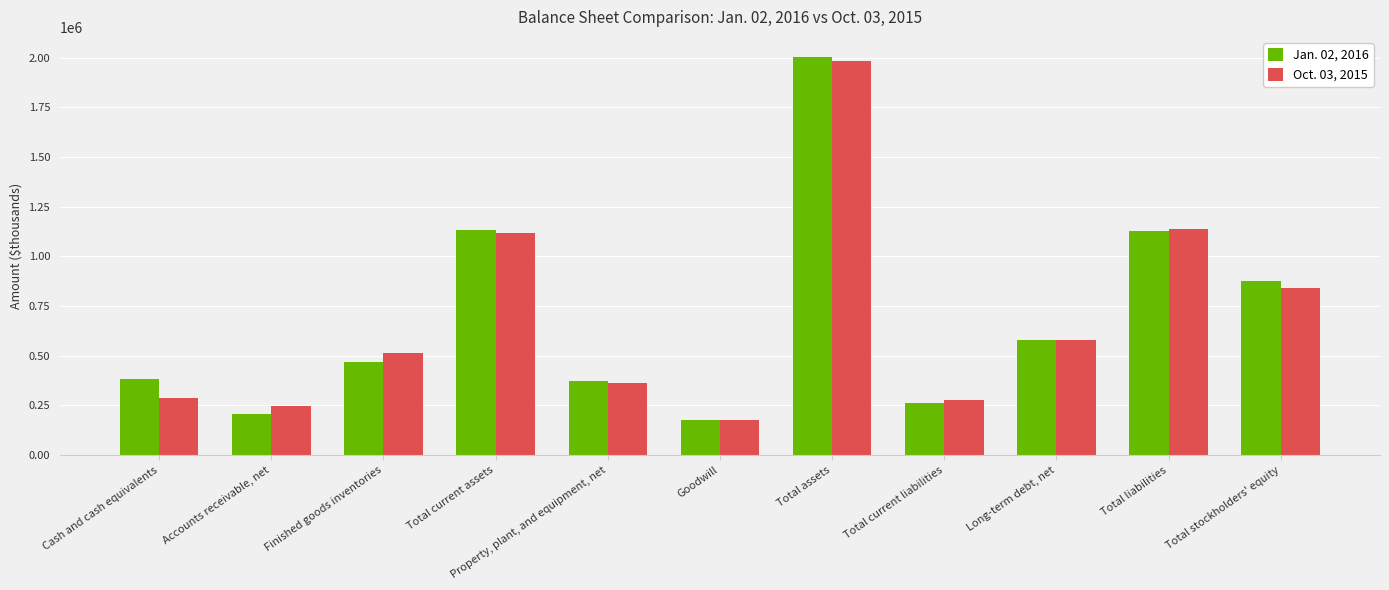

What is the average value of the Oct. 03, 2015 series?

684099